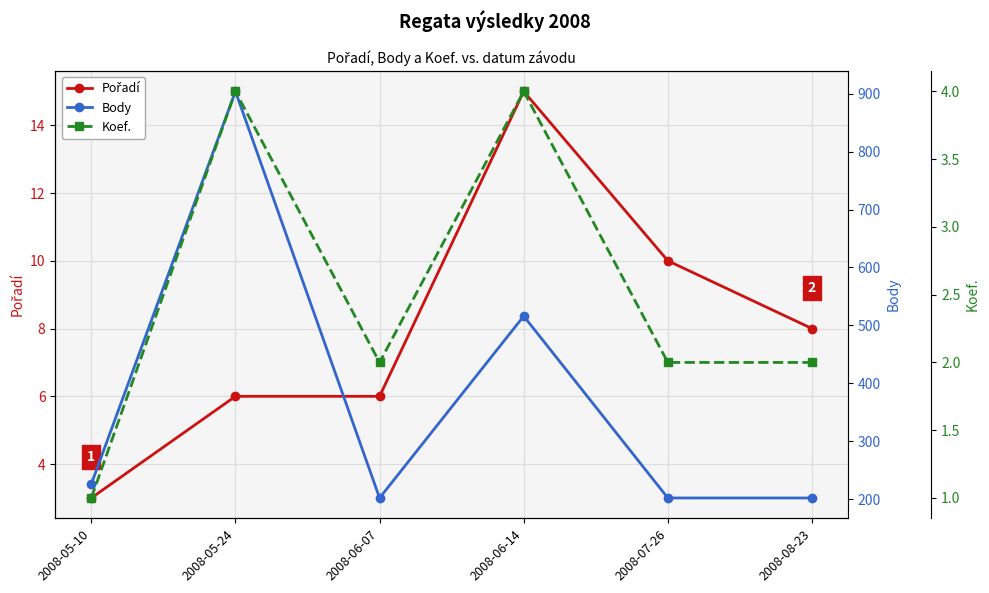

True or false: Pořadí and Koef. cross at least once.

False